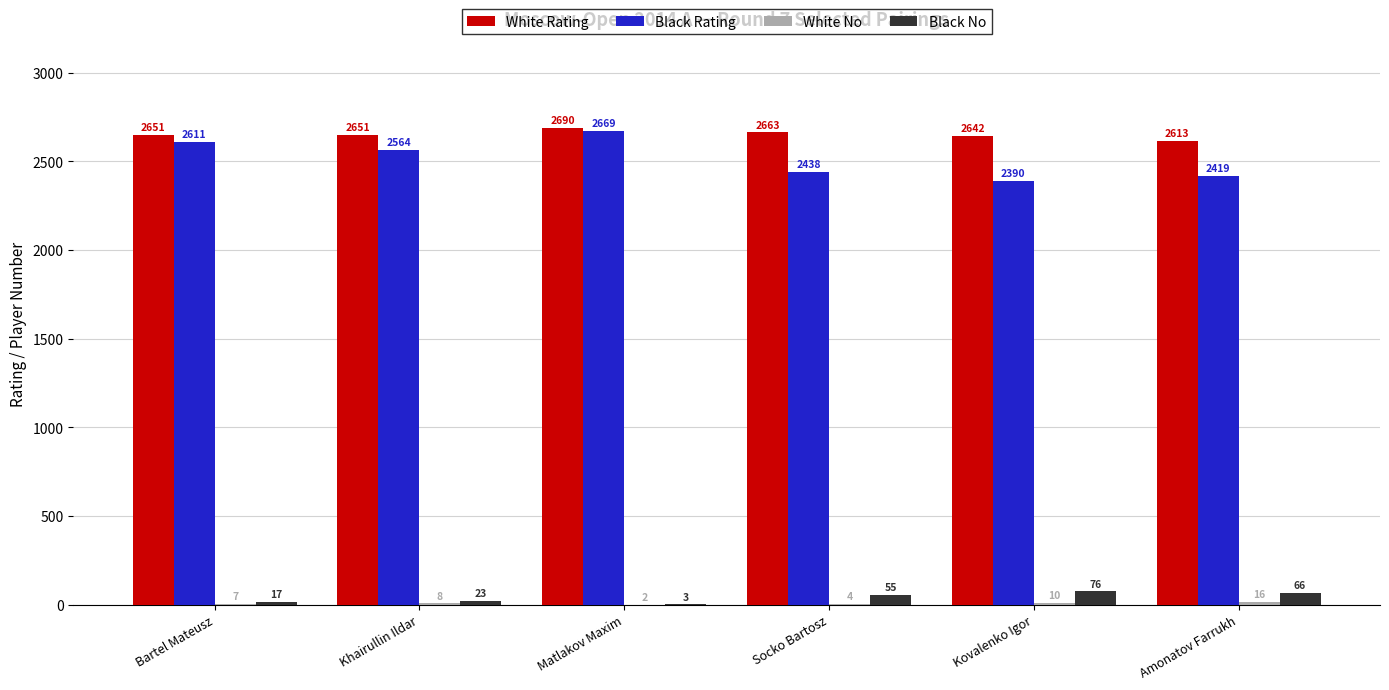

The White Rating series shows 3504 at Khairullin Ildar. True or false?

False